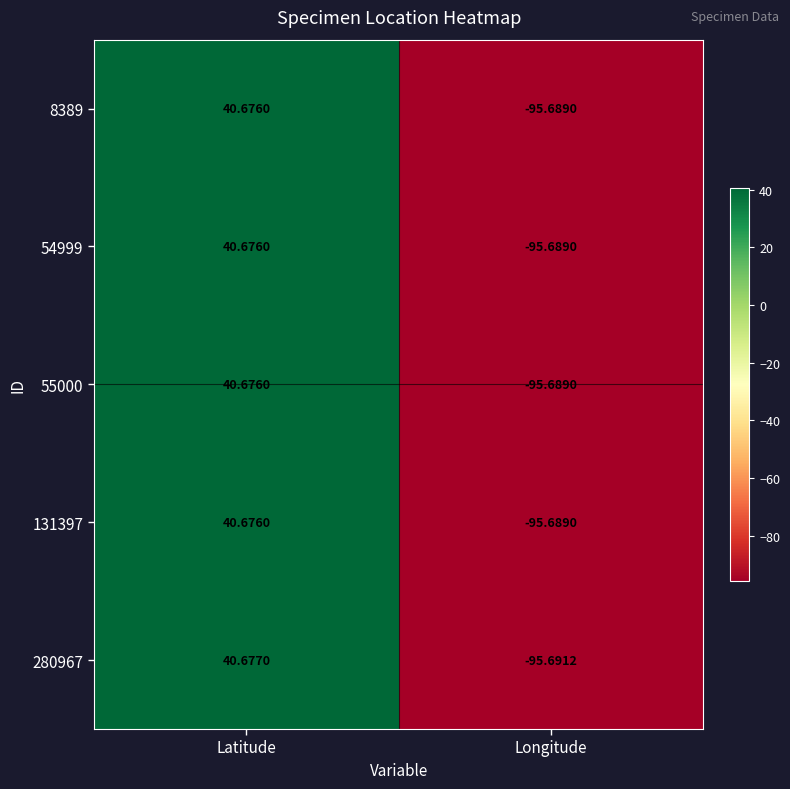

Where is 54999 nearest to the value -27?

Latitude